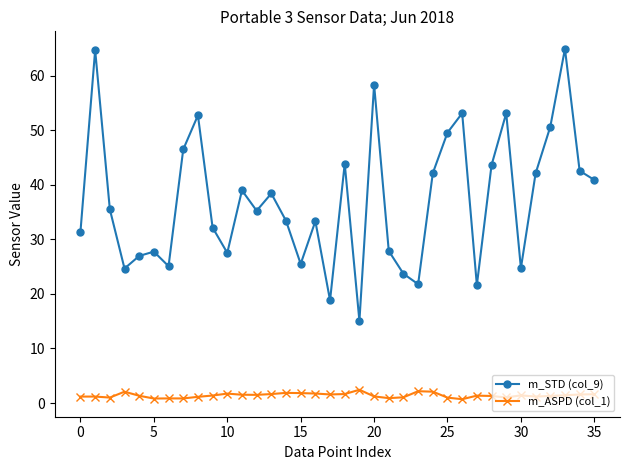

How many interior local peaks does the m_STD (col_9) series have?

11